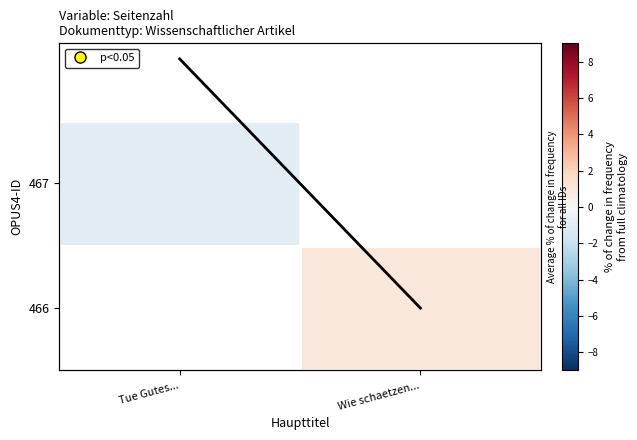

Is the value of 466 at Wie schaetzen... greater than the value of Average at Wie schaetzen...?

No